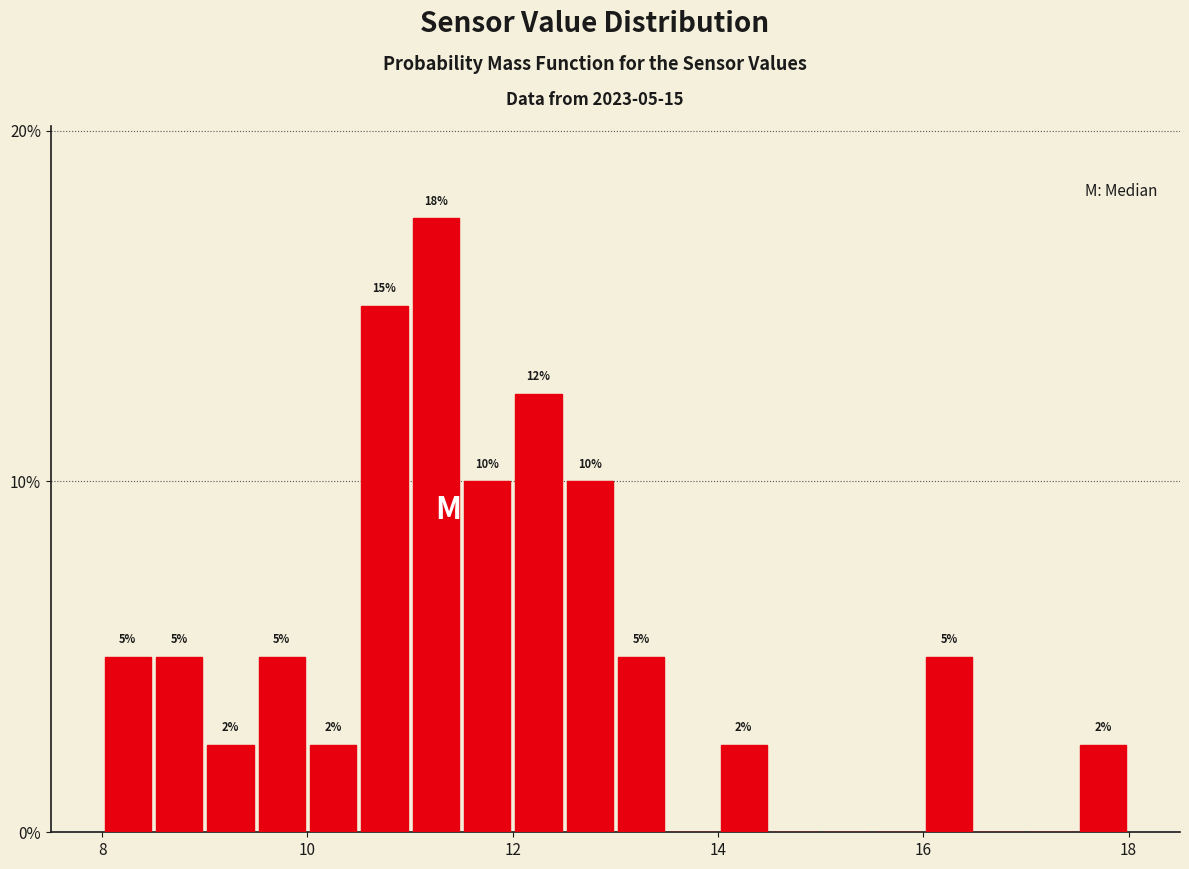

Read against the x-axis, roughly where is the centre of the tallest bar?

11.2